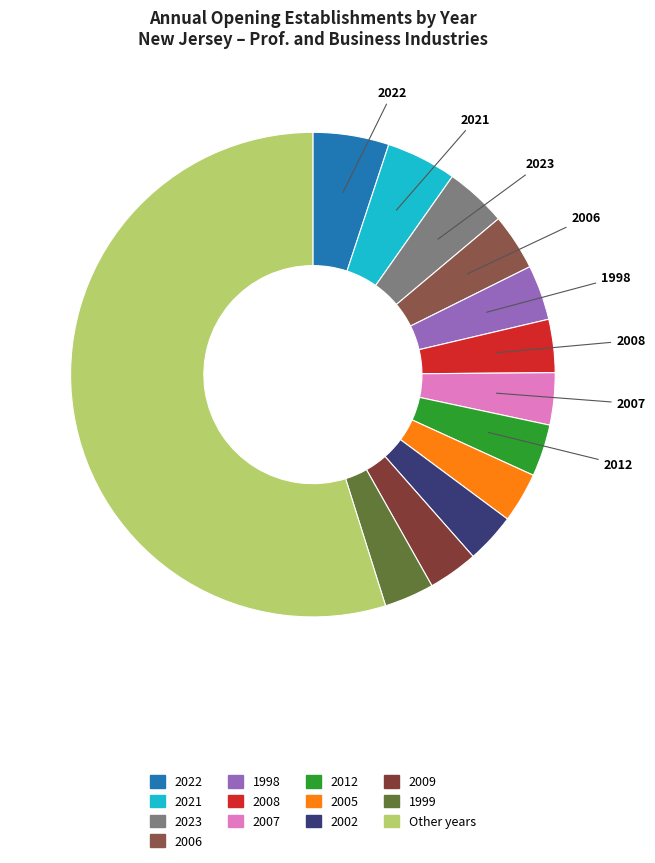

Count the number of slices in the pie.

13